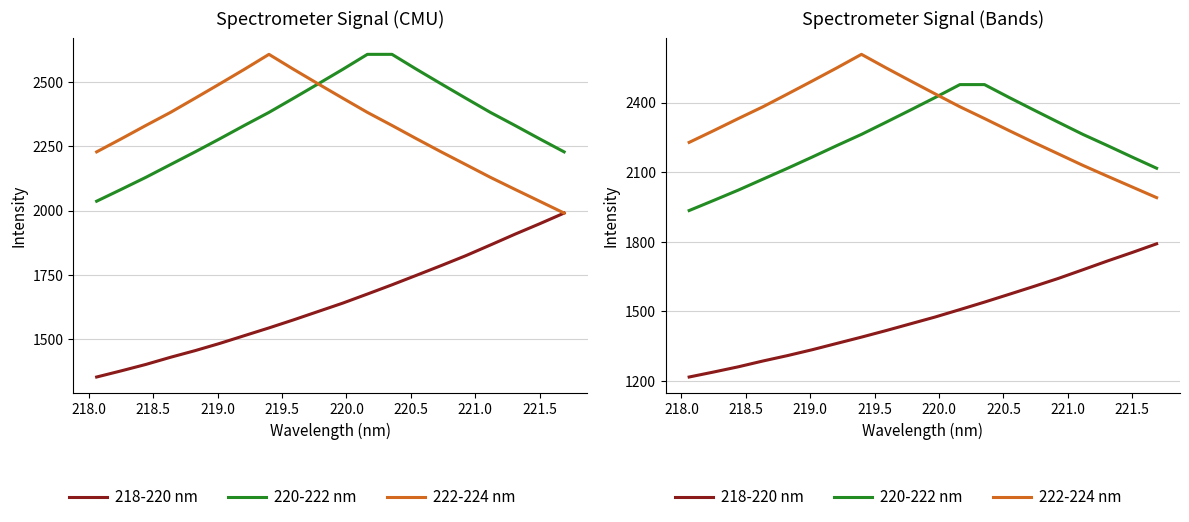

At how many categories does at least one series exceed 2225?

17